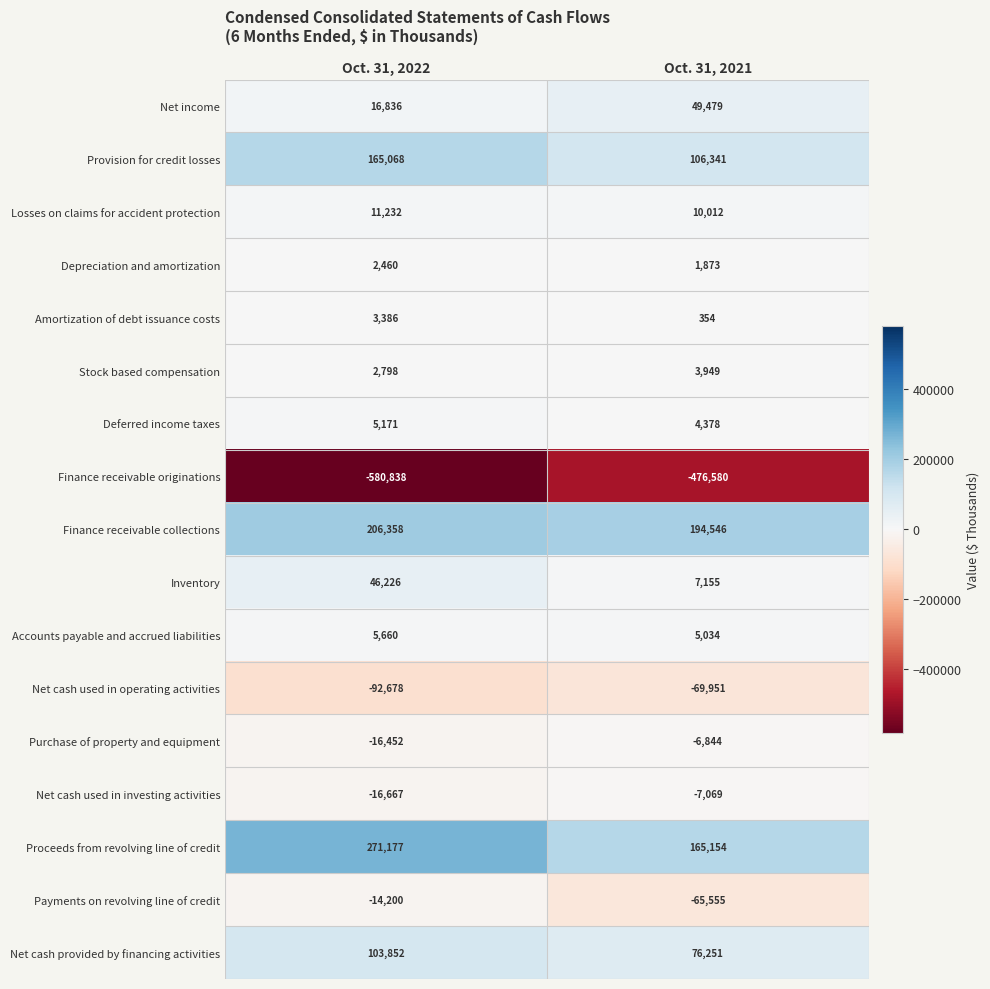

The value of Purchase of property and equipment at Oct. 31, 2021 is -3631. True or false?

False